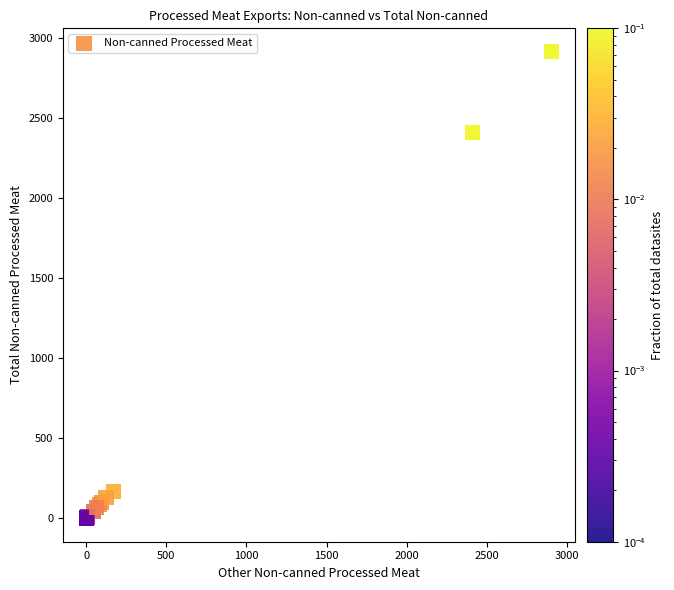

What Y value in the scatter plot is closest to 1457?

2410.6